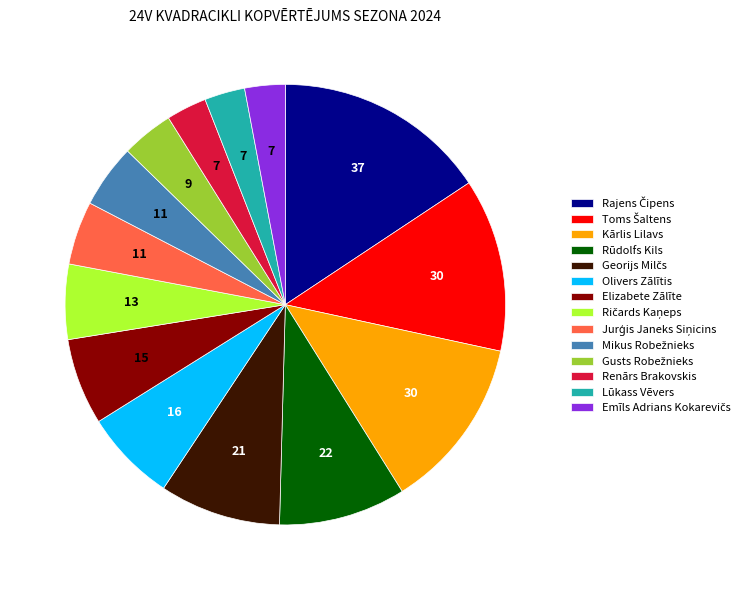

How many slices are in this pie chart?

14